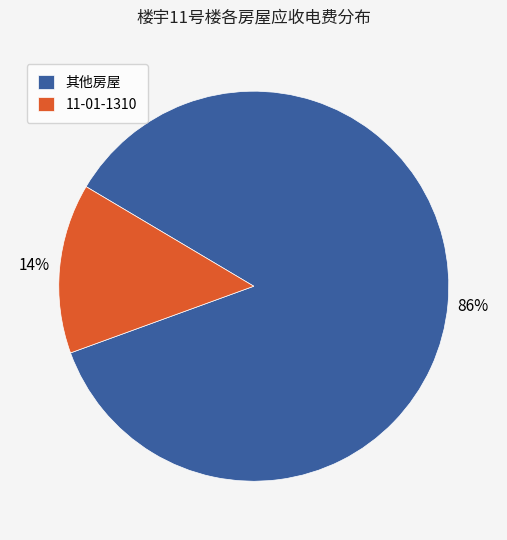

Between 其他房屋 and 11-01-1310, which is larger?

其他房屋